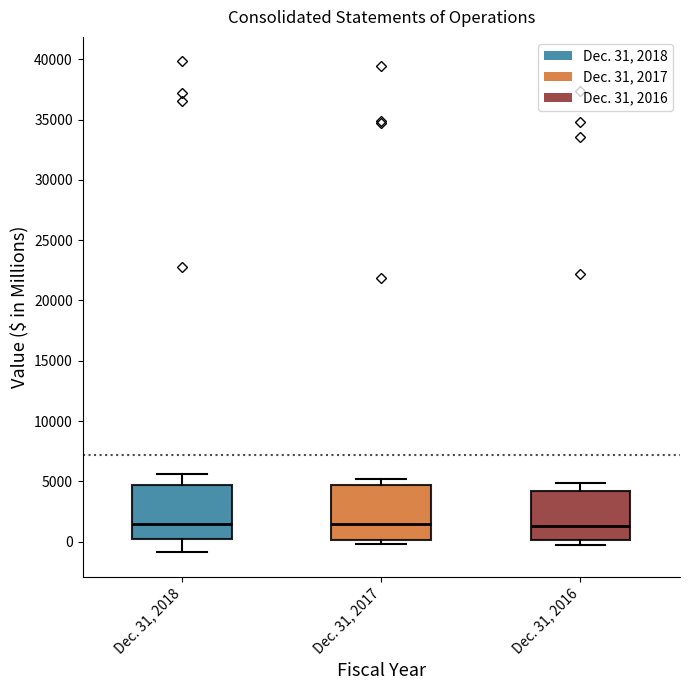

Reading left to right, transcribe this box plot: for each box, give where its median line is, the range the box spans, and where its two whiskers end, as read against the y-axis. The values are not printed on the chart, so give them approximately, as read against the axis.

Dec. 31, 2018: median 1500, box 0 to 4500, whiskers -1000 to 5500
Dec. 31, 2017: median 1500, box 0 to 4500, whiskers 0 (just below the box's lower edge) to 5000
Dec. 31, 2016: median 1500, box 0 to 4000, whiskers -500 to 5000